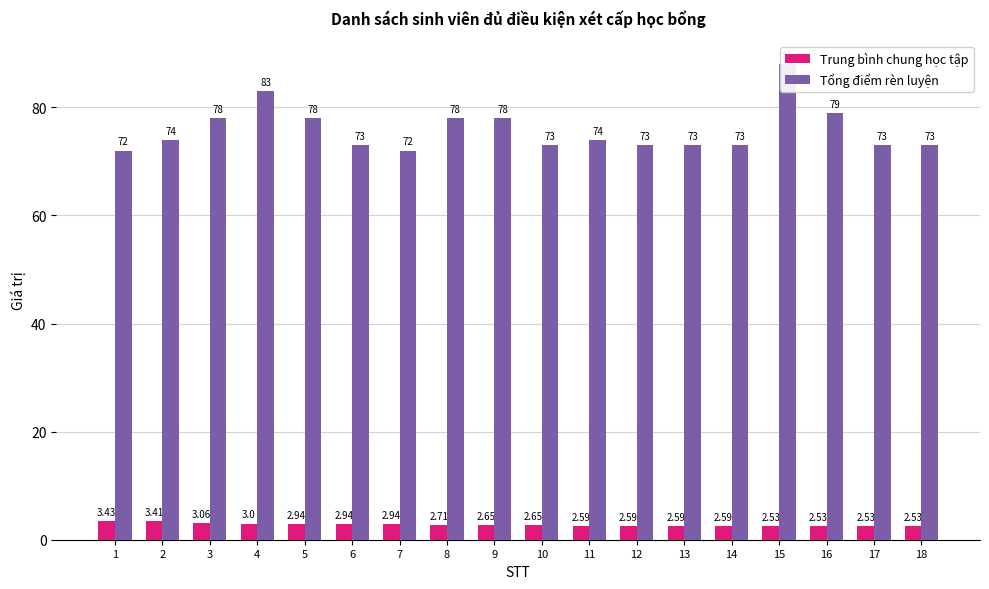

What is the difference between the Tổng điểm rèn luyện values at 13 and 9?

5.0